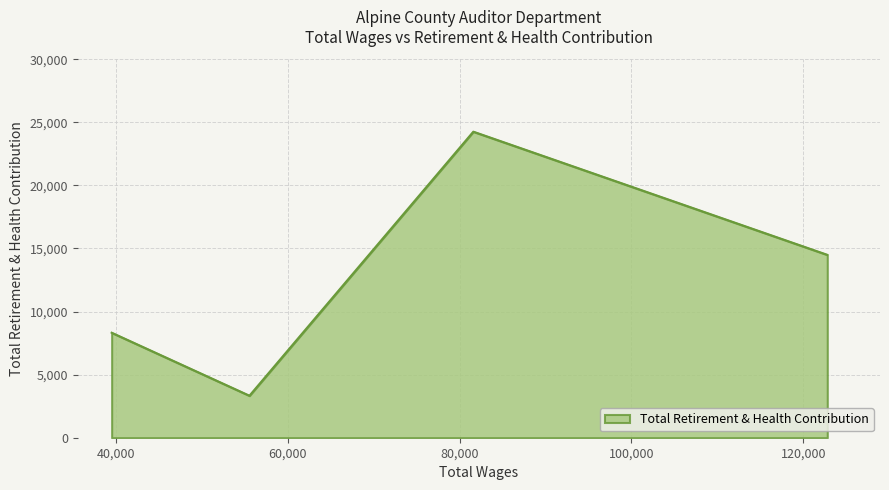

What is the maximum value shown in the chart?

24260